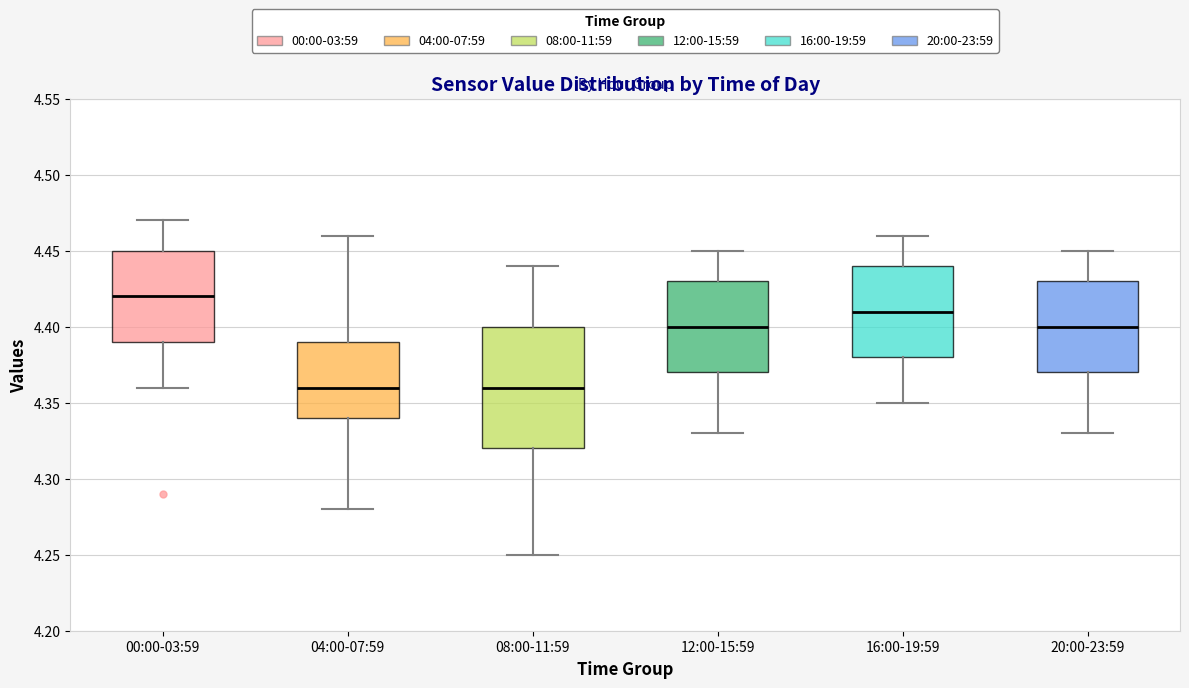

Reading left to right, read every box against the y-axis: the position of its median line, the range the box covers, and the ends of its whiskers. The values are not printed on the chart, so give them approximately, as read against the axis.

00:00-03:59: median 4.42, box 4.39 to 4.45, whiskers 4.36 to 4.47
04:00-07:59: median 4.36, box 4.34 to 4.39, whiskers 4.28 to 4.46
08:00-11:59: median 4.36, box 4.32 to 4.40, whiskers 4.25 to 4.44
12:00-15:59: median 4.40, box 4.37 to 4.43, whiskers 4.33 to 4.45
16:00-19:59: median 4.41, box 4.38 to 4.44, whiskers 4.35 to 4.46
20:00-23:59: median 4.40, box 4.37 to 4.43, whiskers 4.33 to 4.45